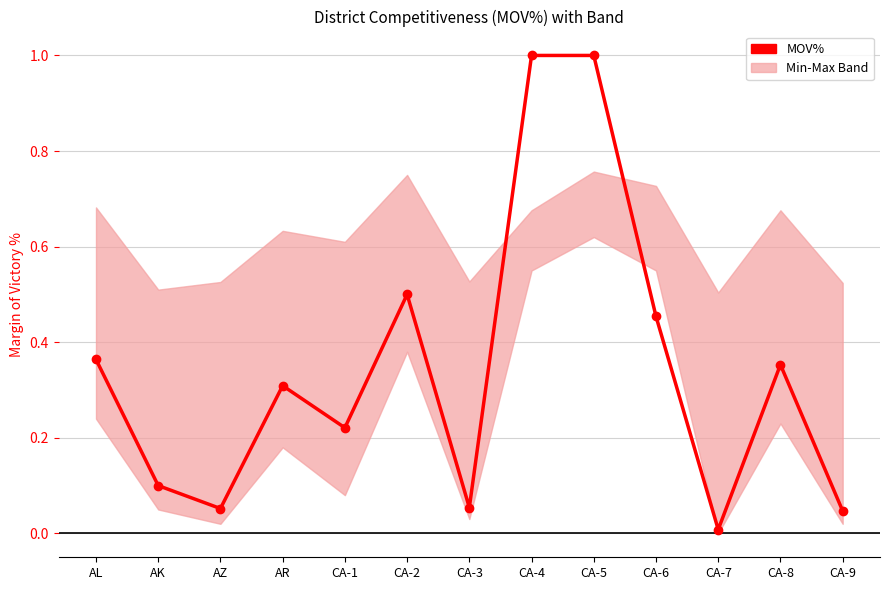

At which label is the value closest to 0?

CA-7